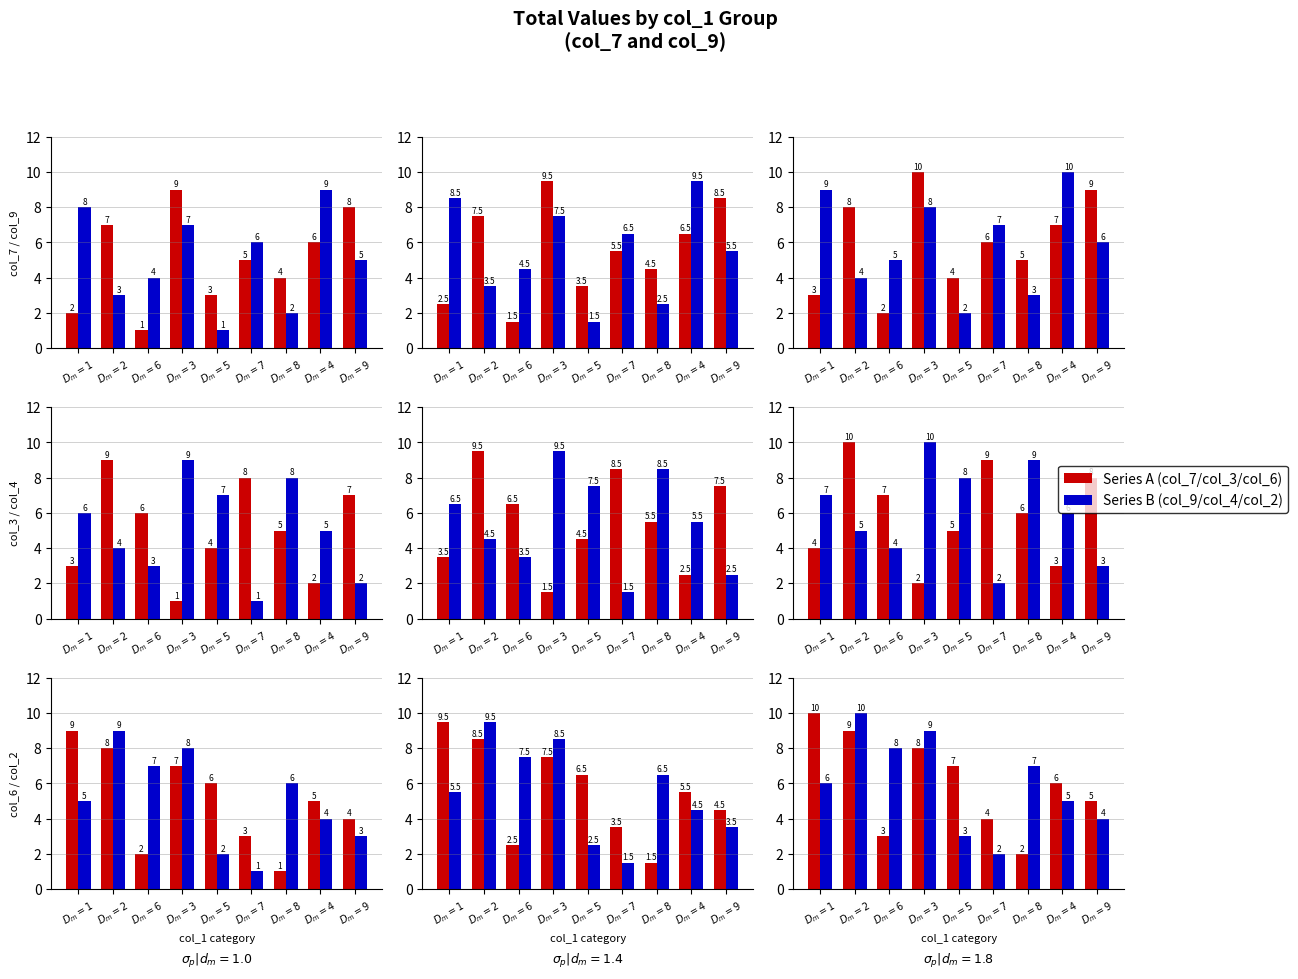

At which label does col_7/col_3/col_6 first exceed 6?

$D_m=1$